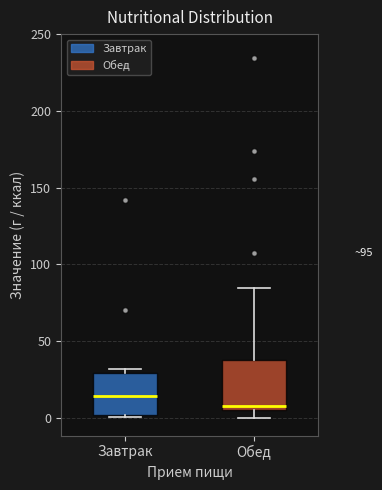

Where is the upper edge of the box for Обед on the y-axis? The values are not printed on the chart, so give them approximately, as read against the axis.

35